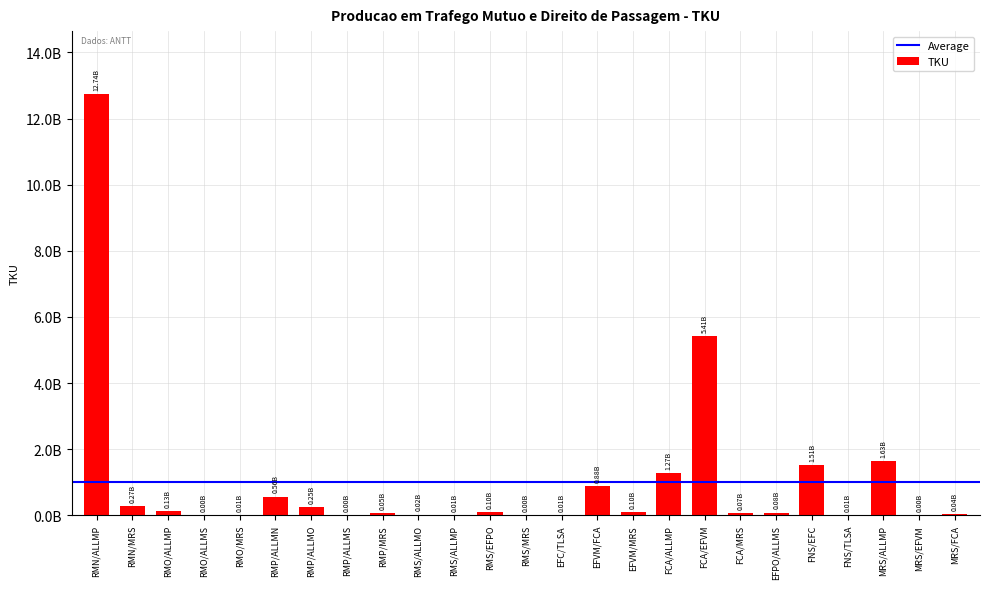

Reading right to left, extract all data points from this chart.

43201721	580080	1633090939	8647449	1506577471	83402651	66317833	5412590522	1266997964	103051991	876178634	7764072	210682	102868377	11537136	18995391	54421610	570497	252168469	563328208	12058668	4686783	131695508	273214407	12735641207